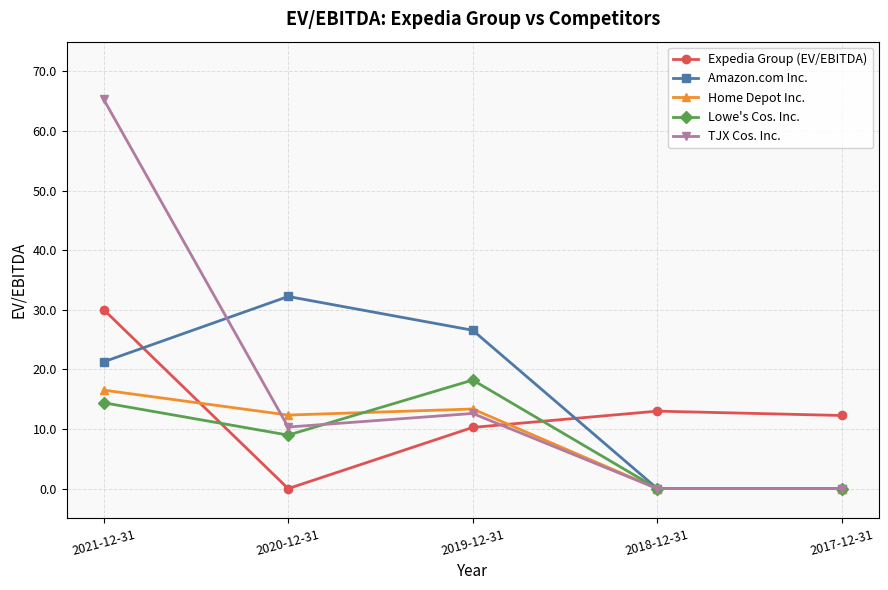

Which category has the highest value across all series?

2021-12-31